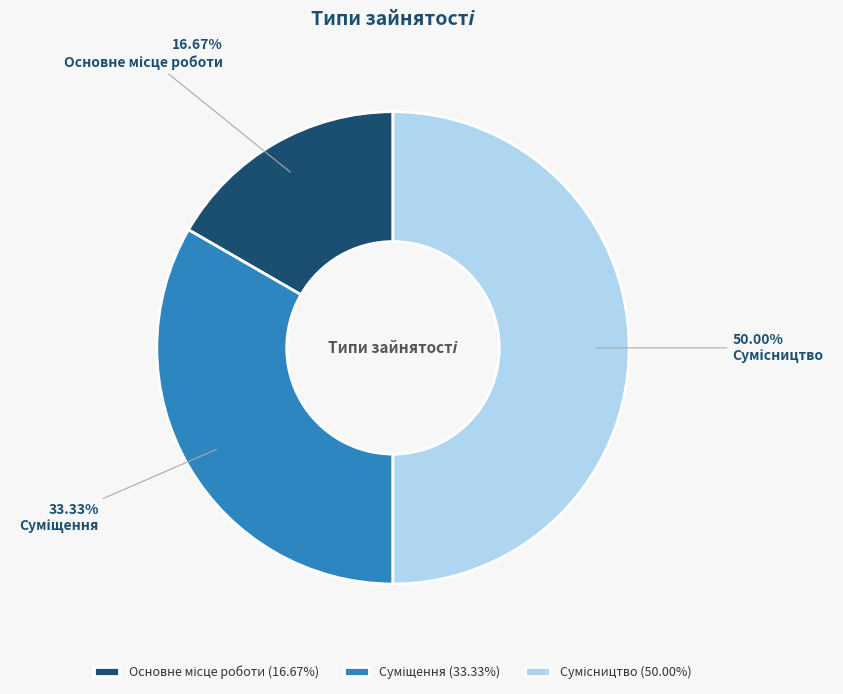

To the nearest percent, what is the average slice percentage?

33%